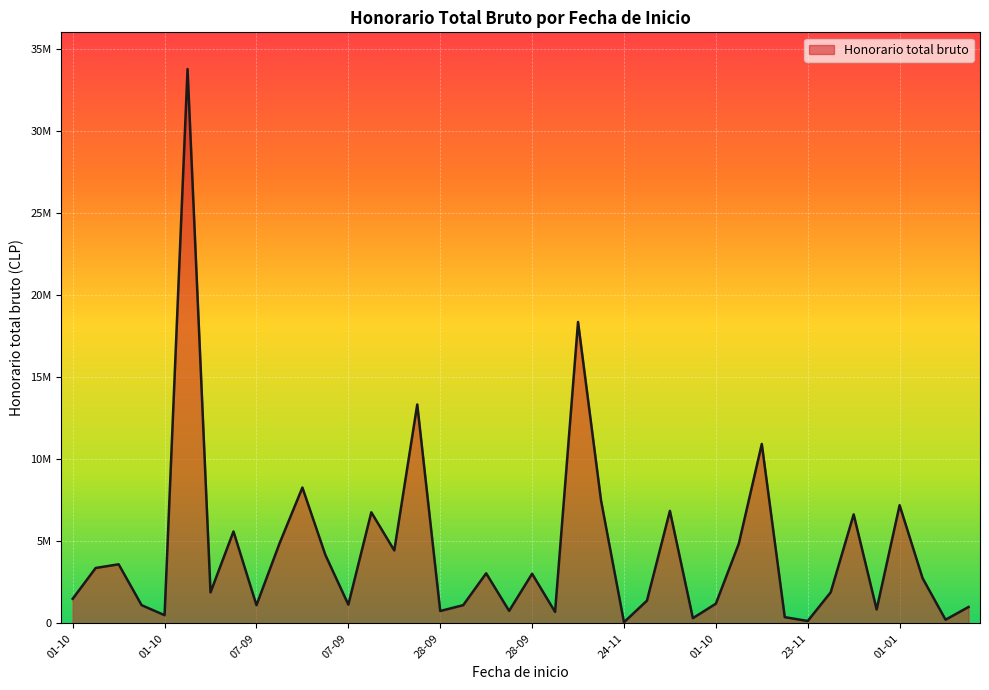

Does the chart display data point markers on the line(s)?

No